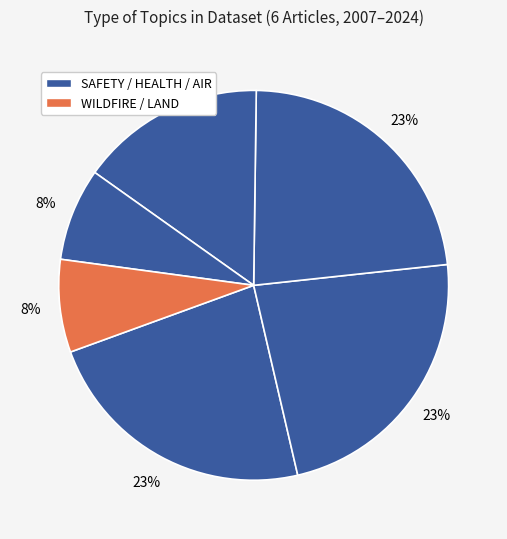

Count the number of slices in the pie.

6